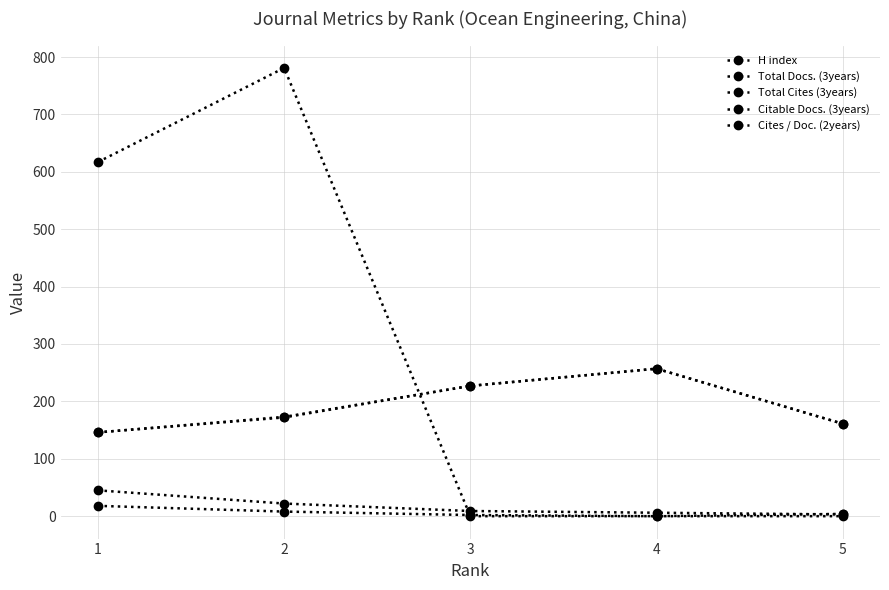

Rank the series by their maximum value, from lowest to highest.

Cites / Doc. (2years), H index, Total Docs. (3years), Citable Docs. (3years), Total Cites (3years)